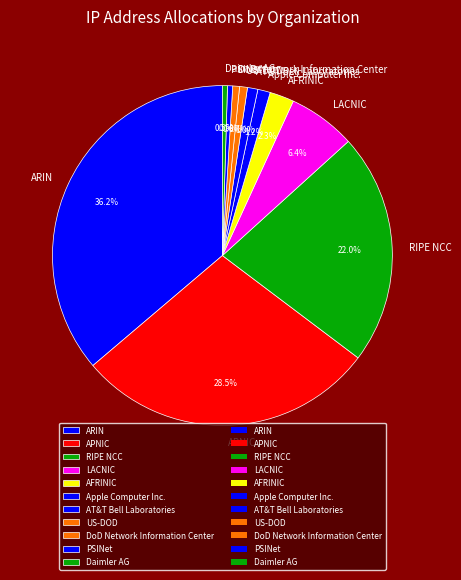

Which slice is the largest?

ARIN